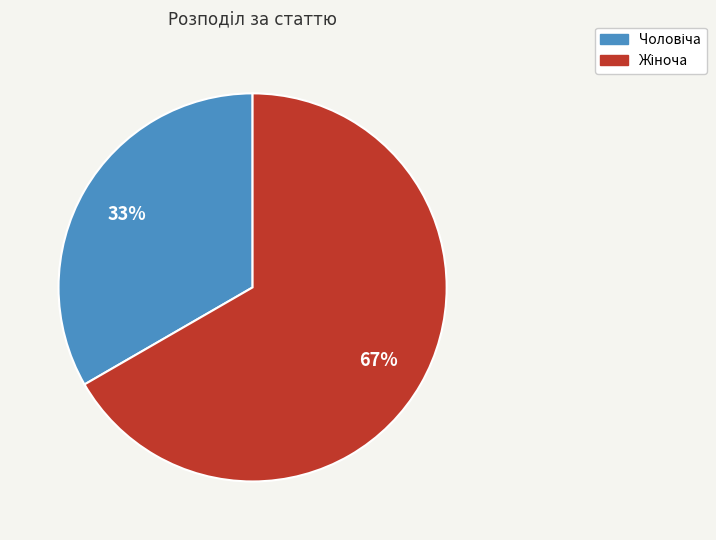

Is there a majority slice in this chart?

Yes